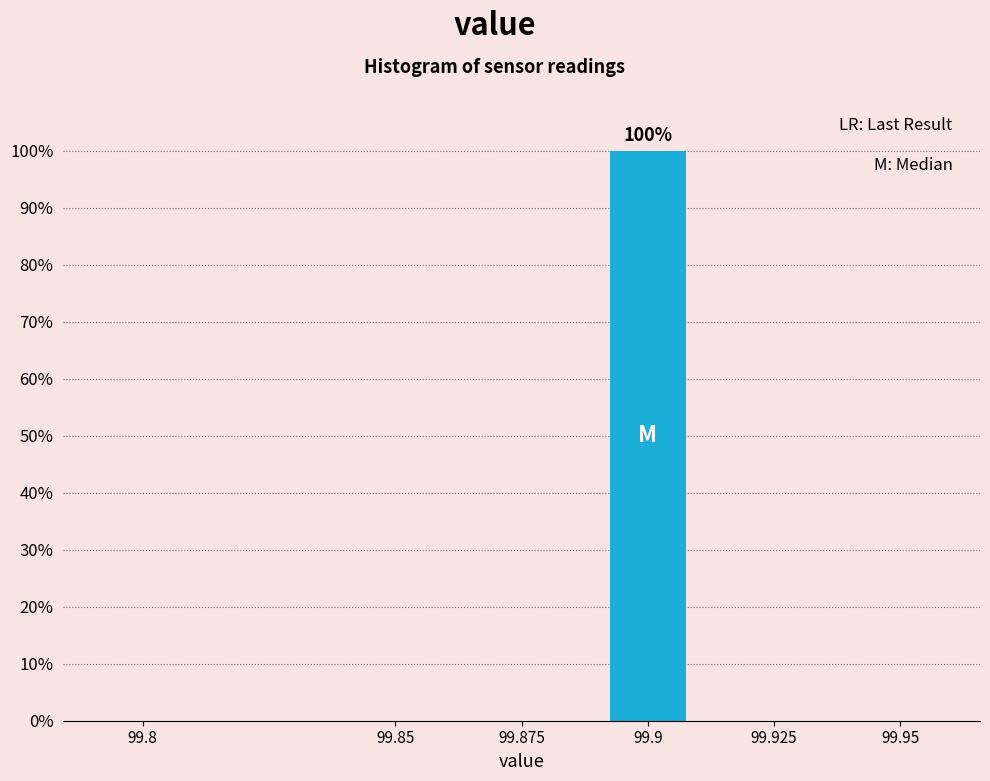

Reading left to right, extract all data points from this chart.

99.8=0	99.85=0	99.875=0	99.9=100	99.925=0	99.95=0